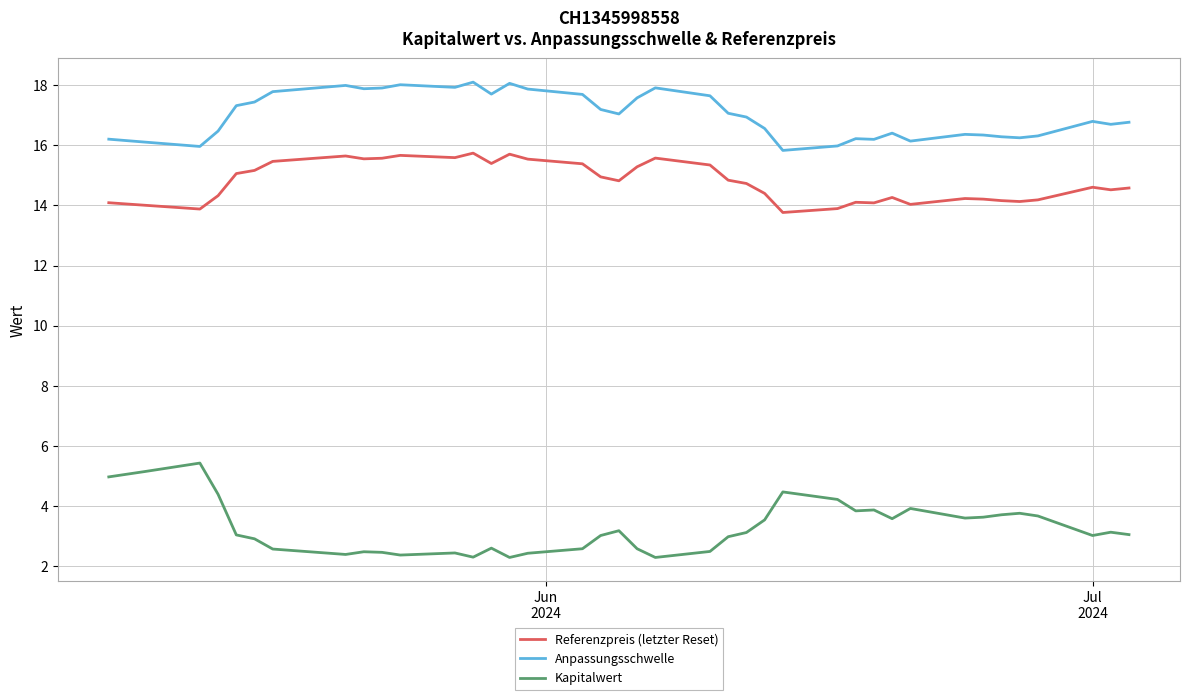

True or false: Kapitalwert and Referenzpreis (letzter Reset) cross at least once.

False